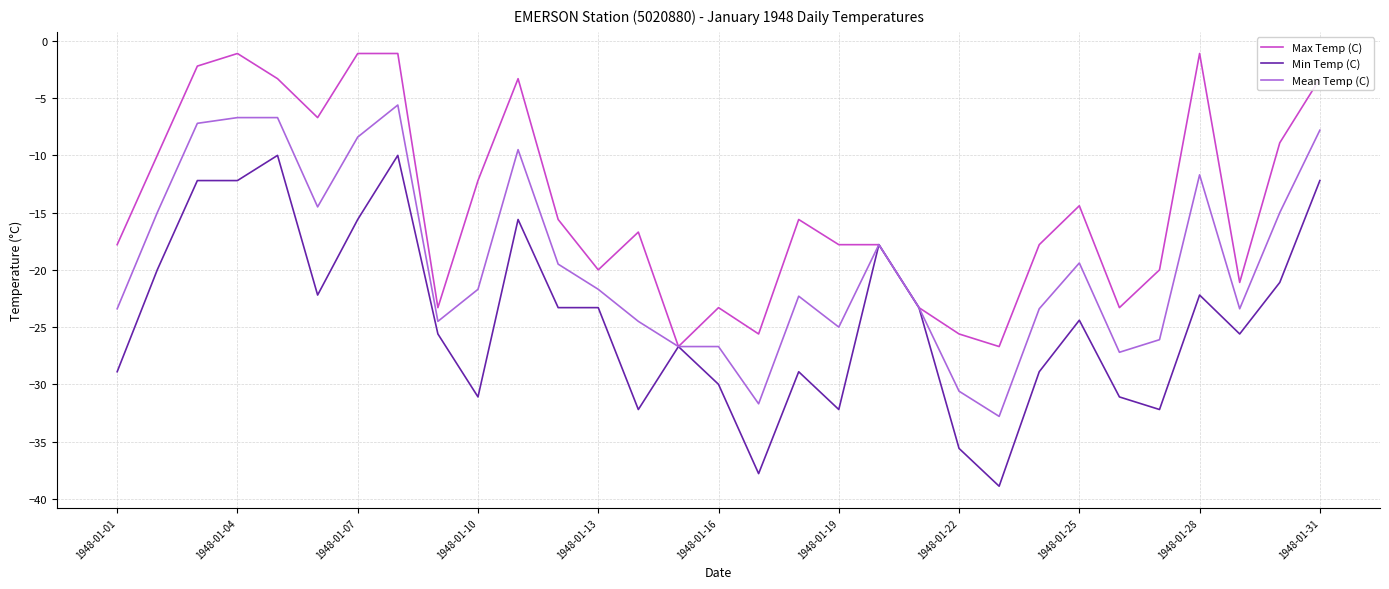

What is the minimum value for Mean Temp (C)?

-32.8